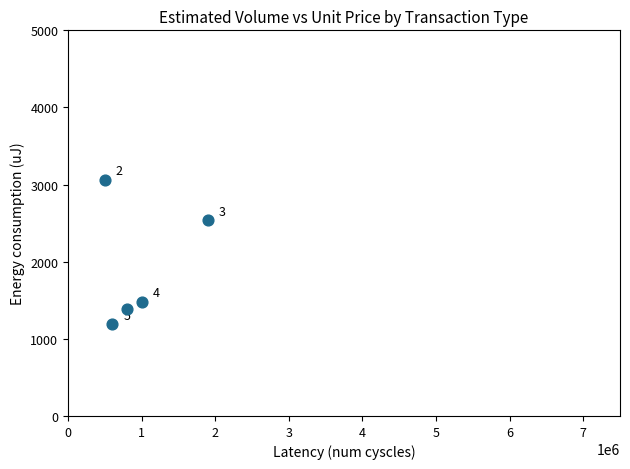

What Y value in the scatter plot is closest to 2125?

2540